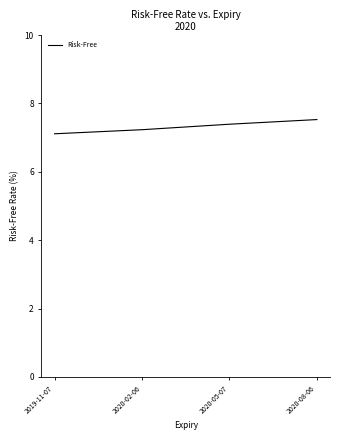

True or false: the data shows 7.1 at 2019-11-07.

True